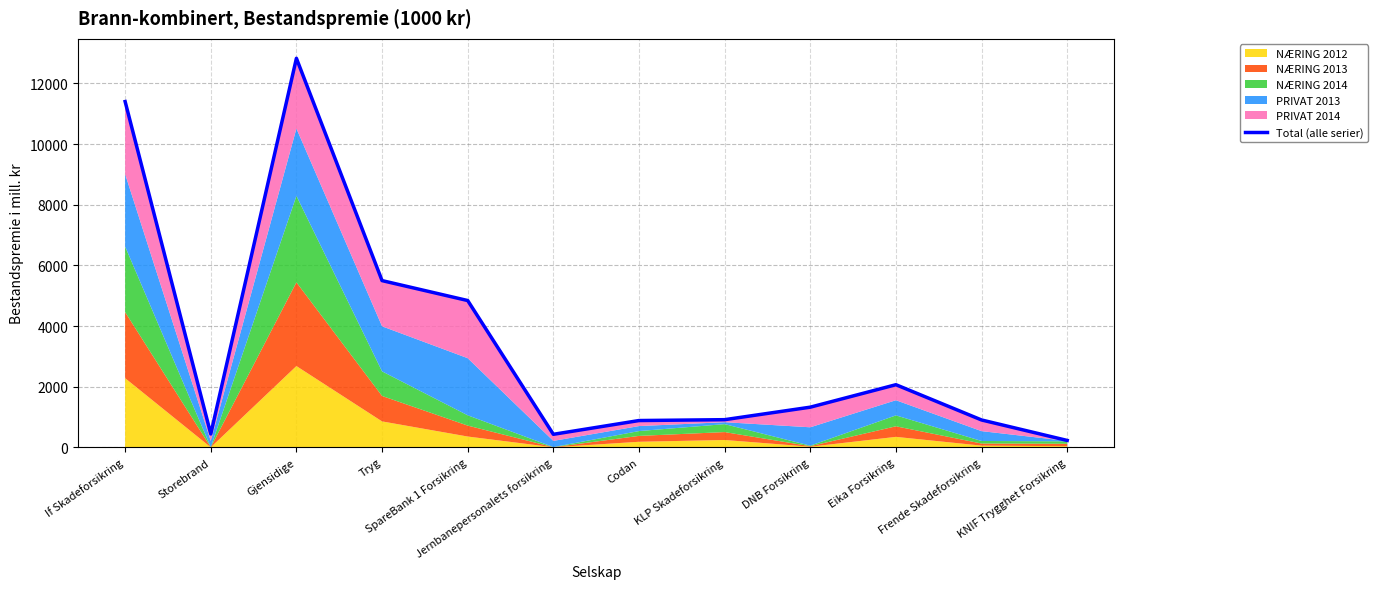

At which category does the chart reach its peak across all series?

Gjensidige